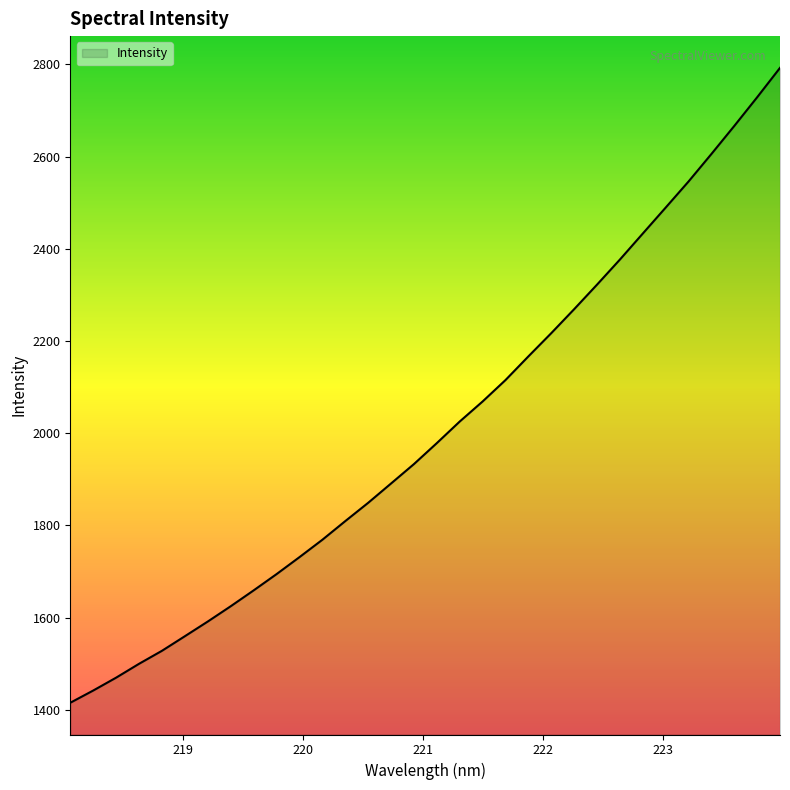

What is the difference between the maximum and minimum values?

1376.7